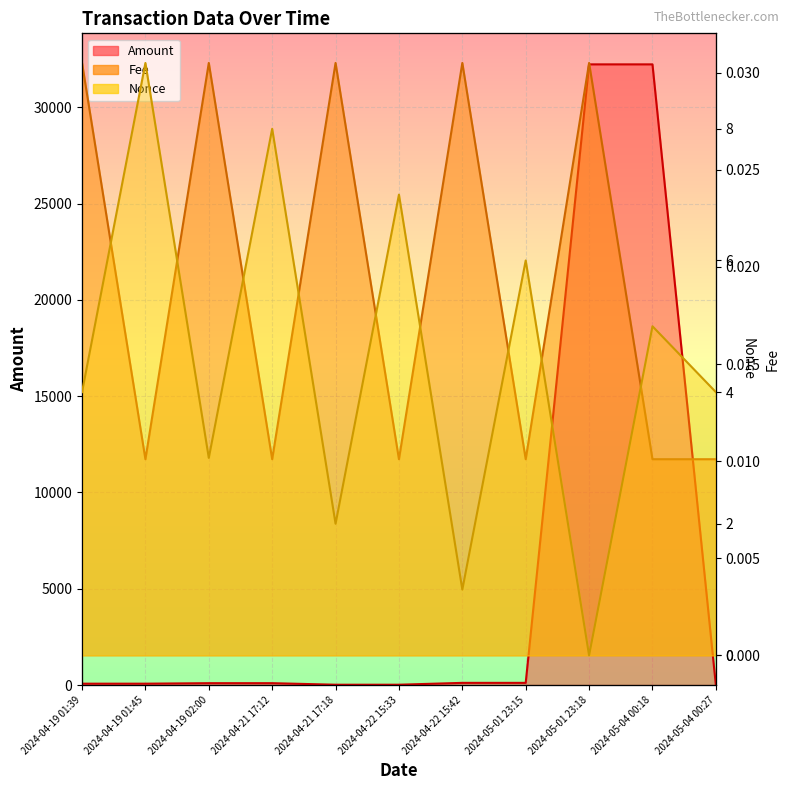

Which series has the largest range (max minus min)?

Amount